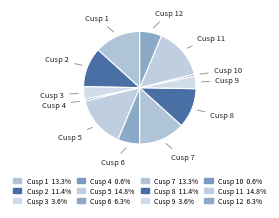

Combined, do Cusp 1 and Cusp 2 account for over 50%?

No